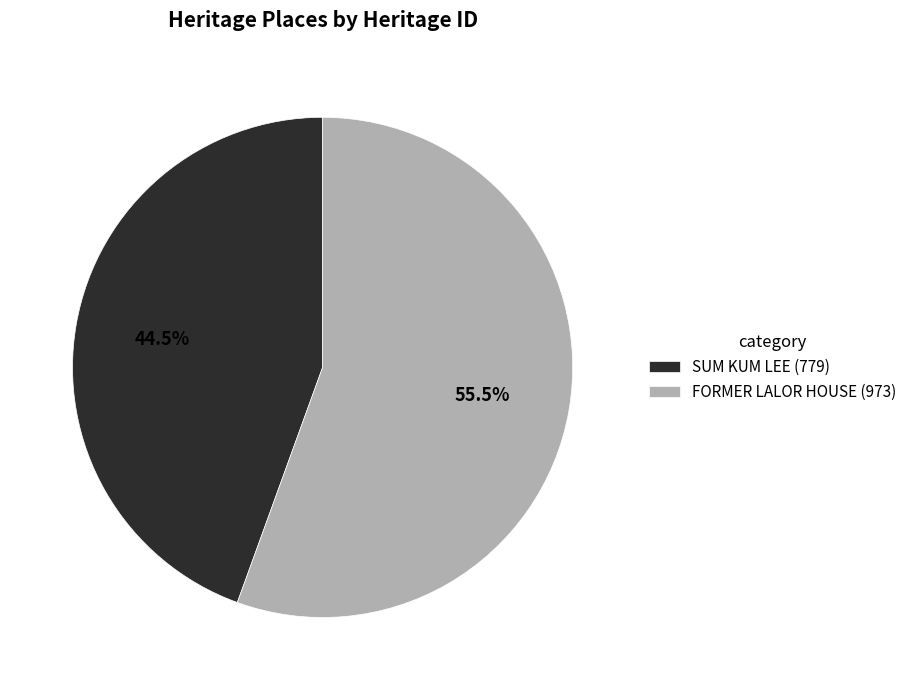

To the nearest percent, what is the difference between the largest and smallest slice percentages?

11%